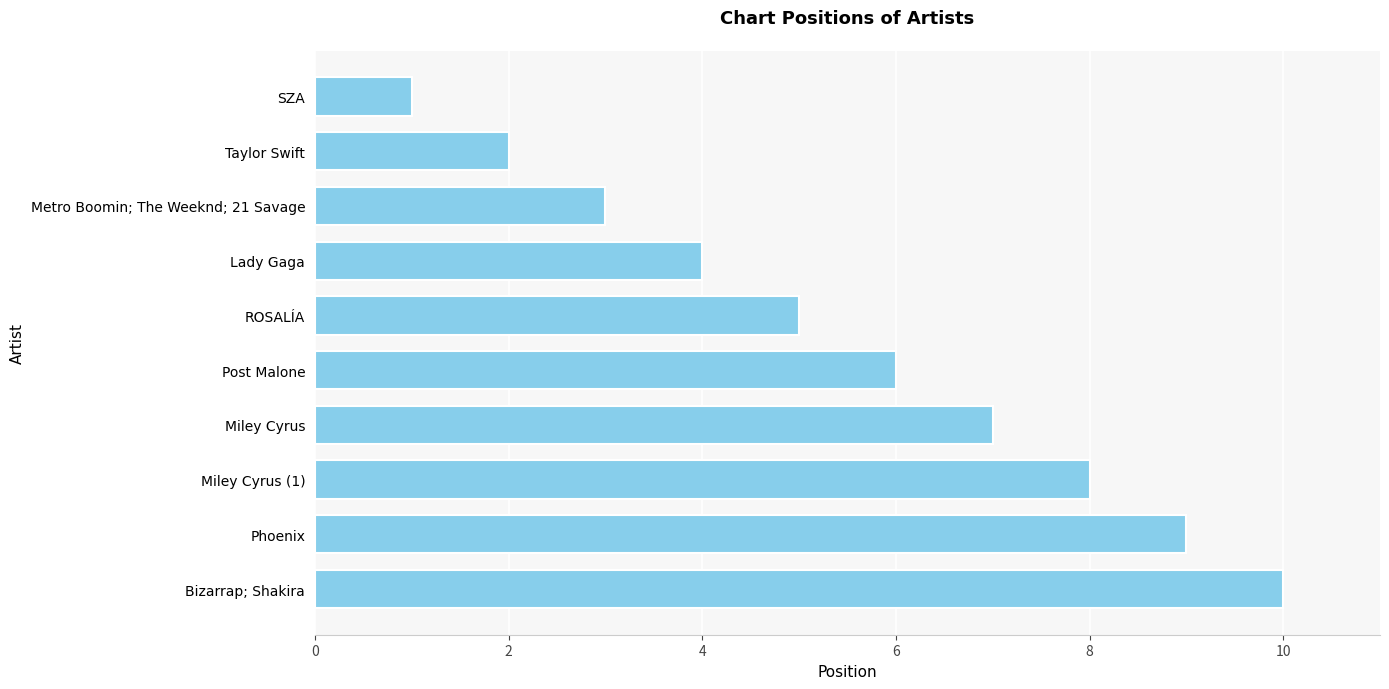

What is the difference between the second highest and second lowest values?

7